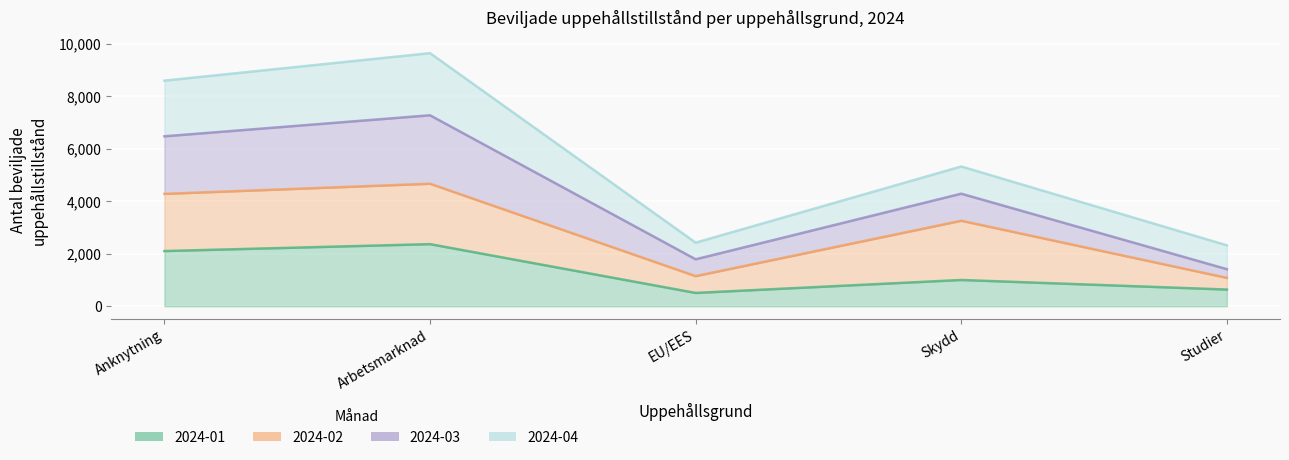

What is the average value of the 2024-01 series?

1326